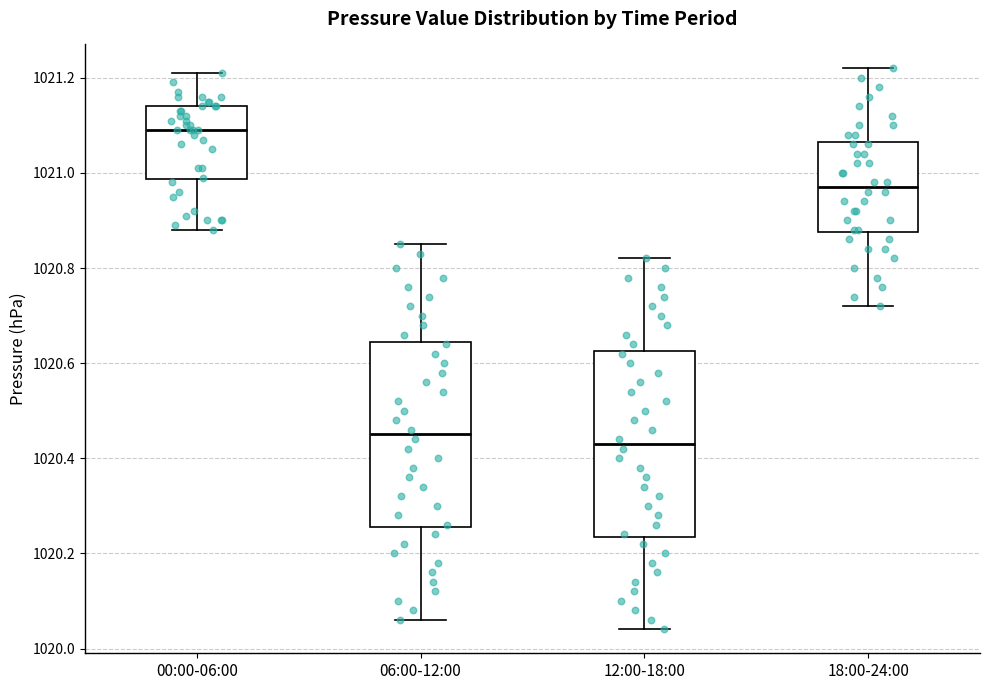

Which box's median line is the highest?

00:00-06:00